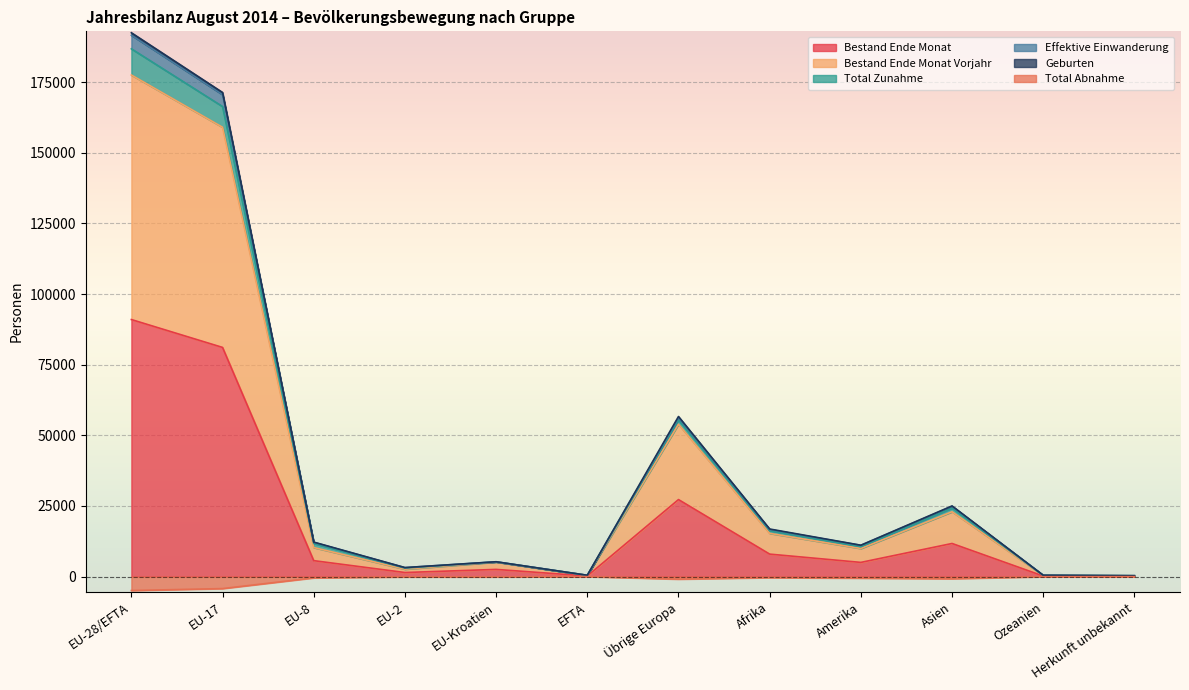

The value of Bestand Ende Monat at Amerika is 5029. True or false?

True